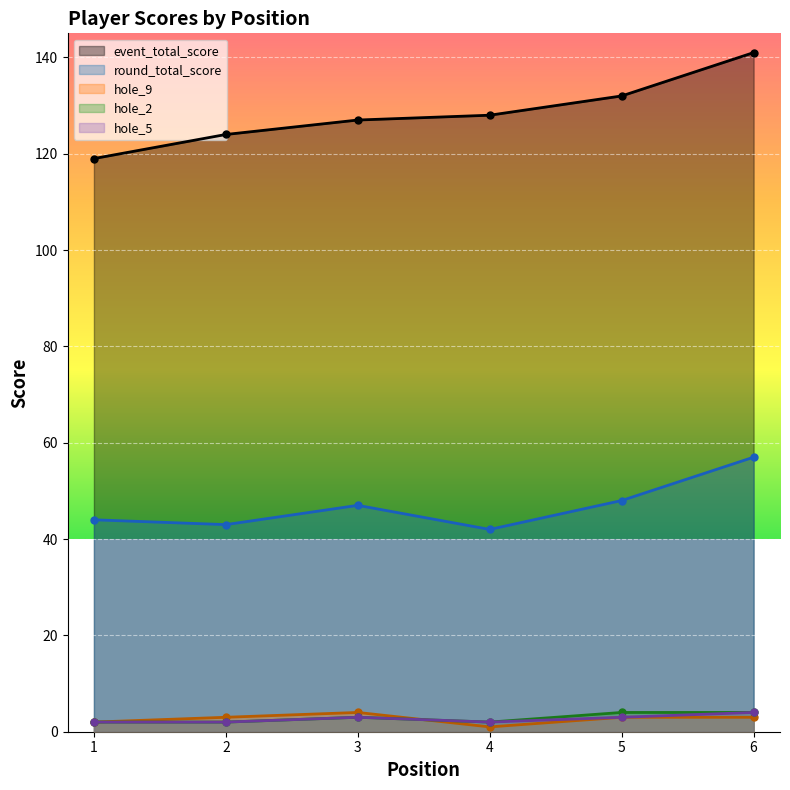

At which label is hole_9 closest to 2?

1